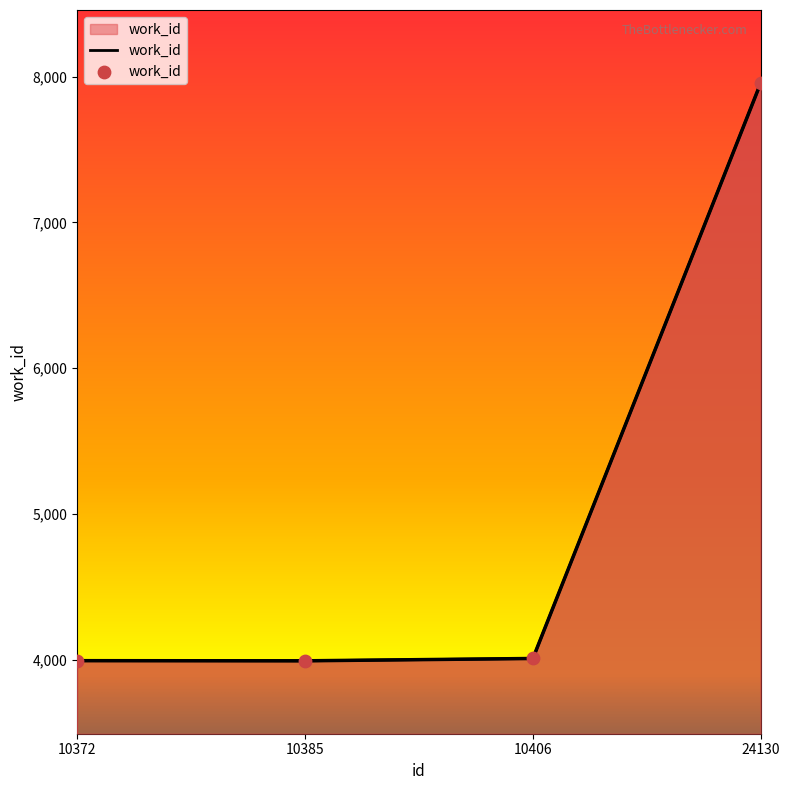

Between 10406 and 24130, which is larger?

24130